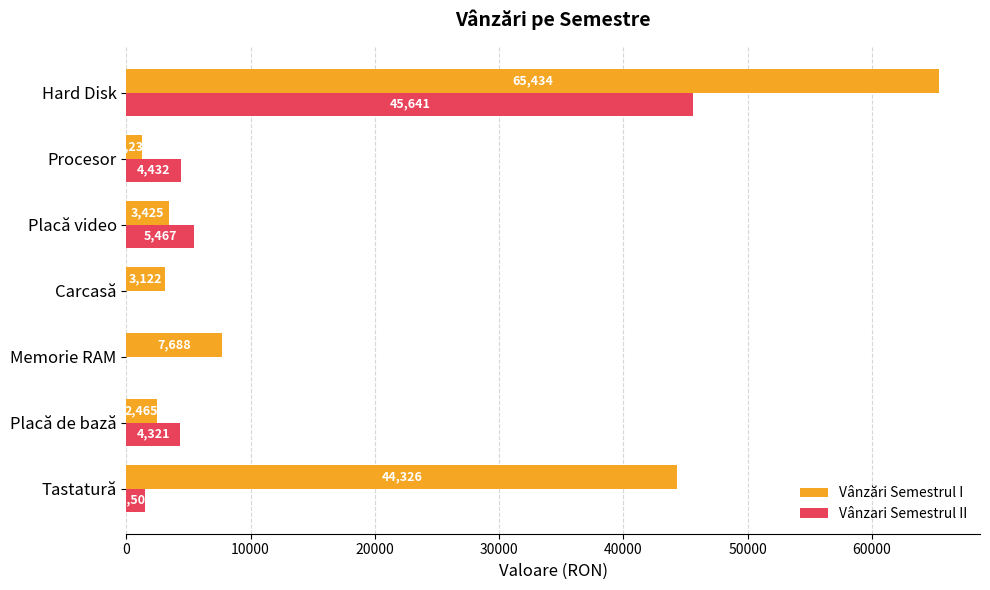

Which category has the highest value across all series?

Hard Disk